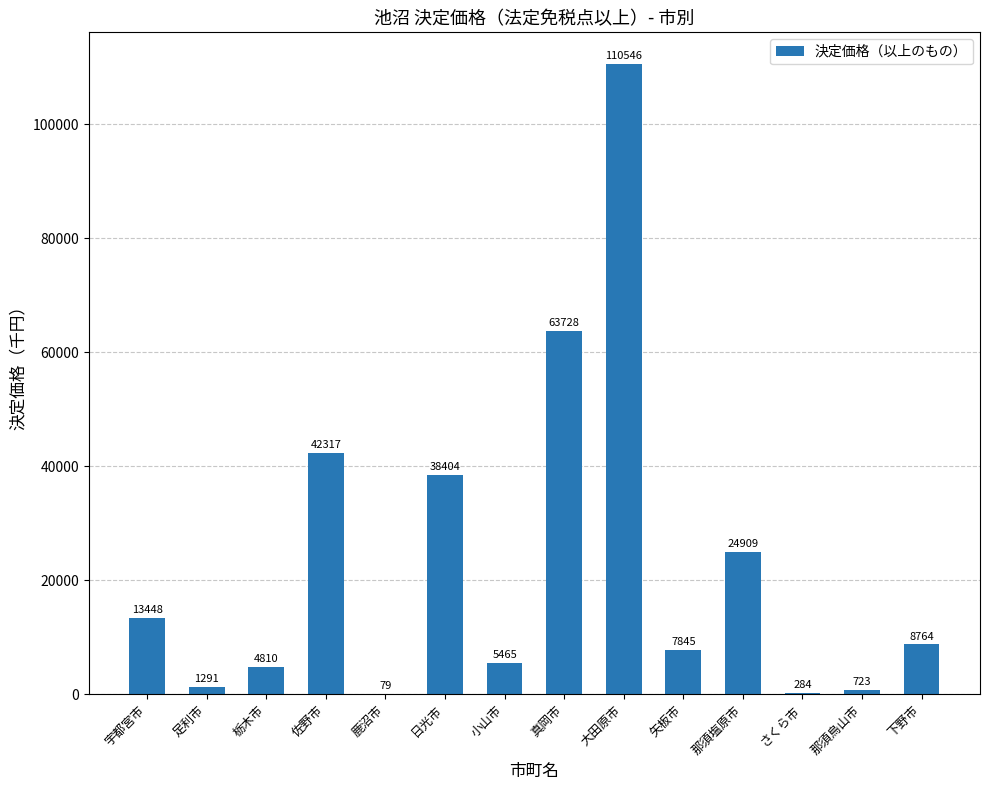

What is the approximate value at 下野市, to the nearest 10?

8760